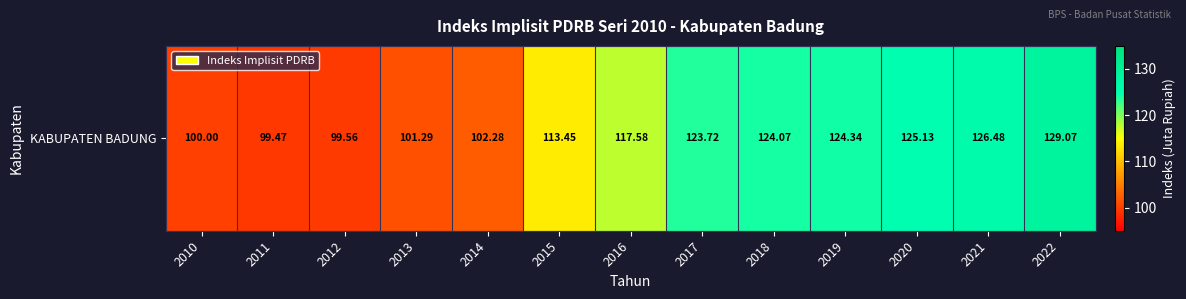

List the labels in order of value, largest first.

2022, 2021, 2020, 2019, 2018, 2017, 2016, 2015, 2014, 2013, 2010, 2012, 2011